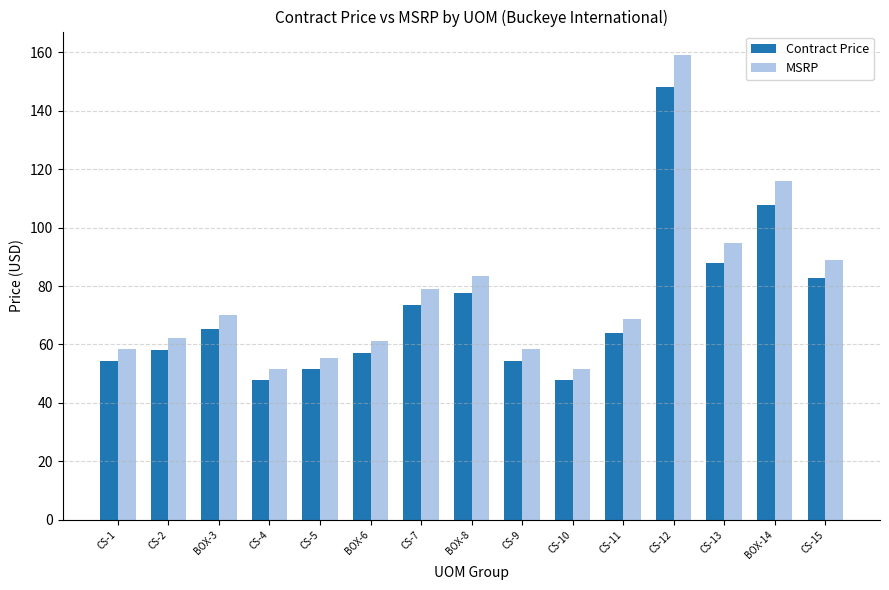

List the series in order of their overall mean, highest first.

MSRP, Contract Price